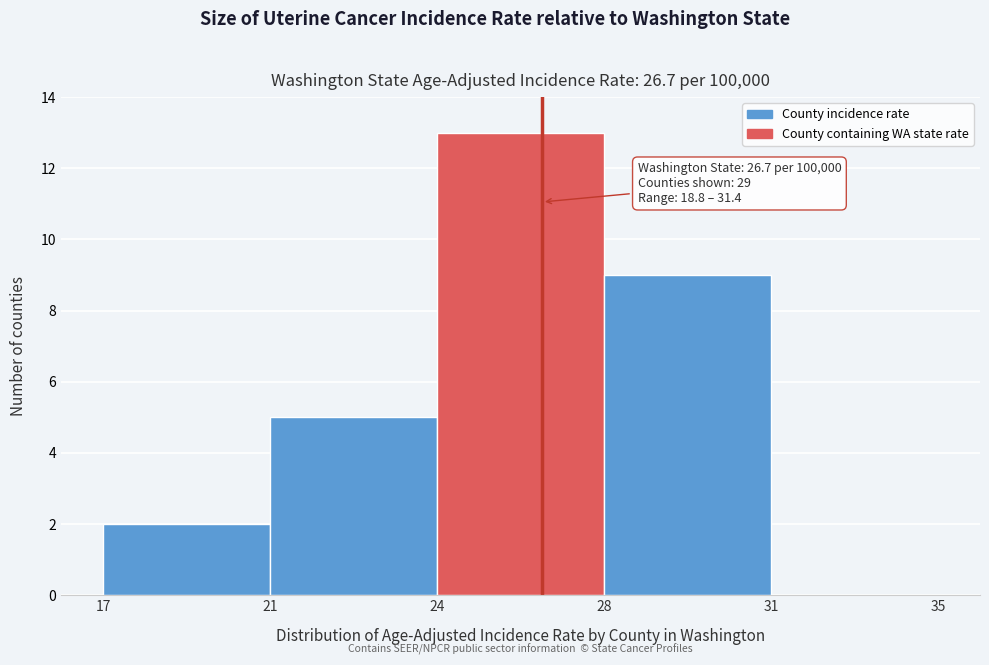

Reading left to right, transcribe all the data shown in this chart.

17=2	21=5	24=13	28=9	31=0